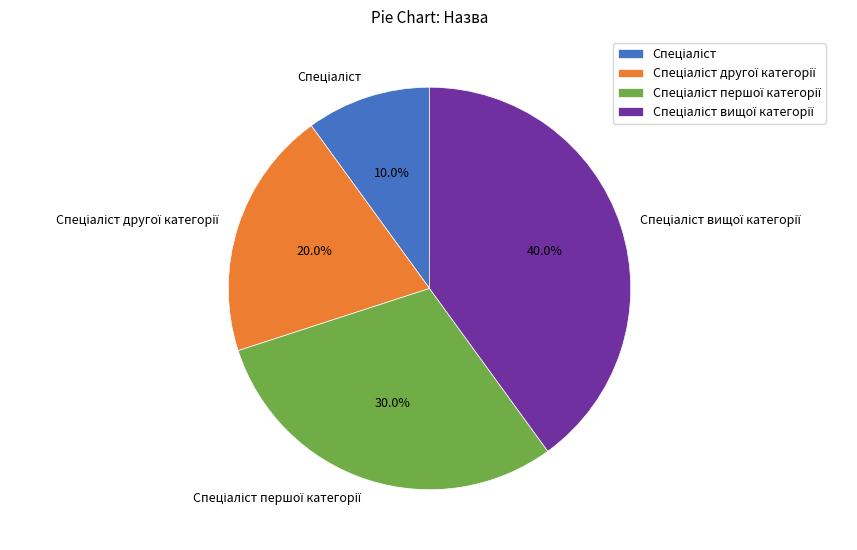

Is there any slice that represents more than half of the pie?

No